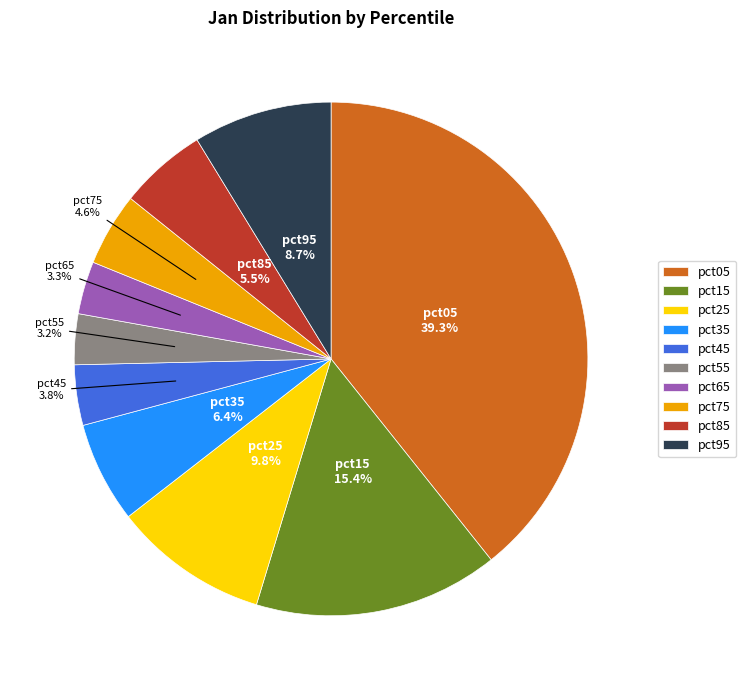

To the nearest percent, what percentage of the pie is pct35?

6%